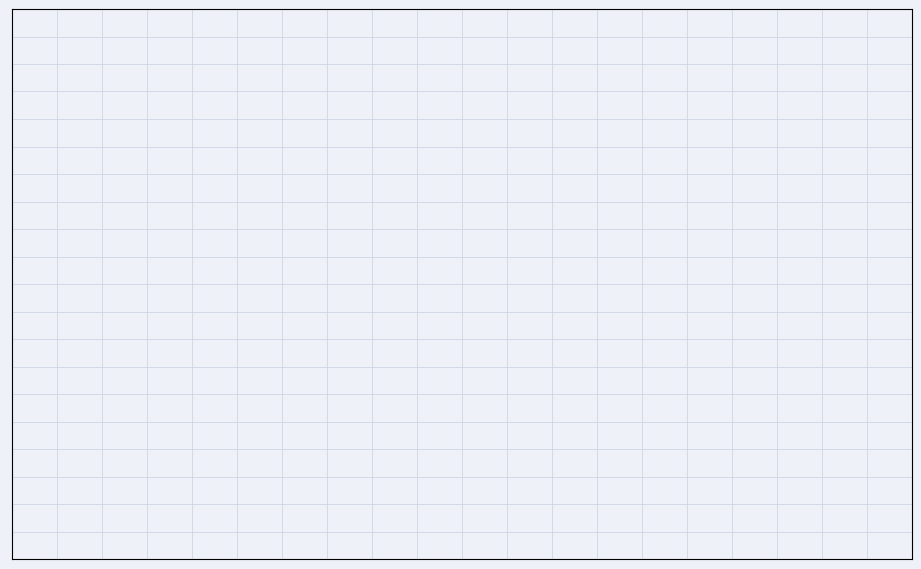

Is there a majority slice in this chart?

No